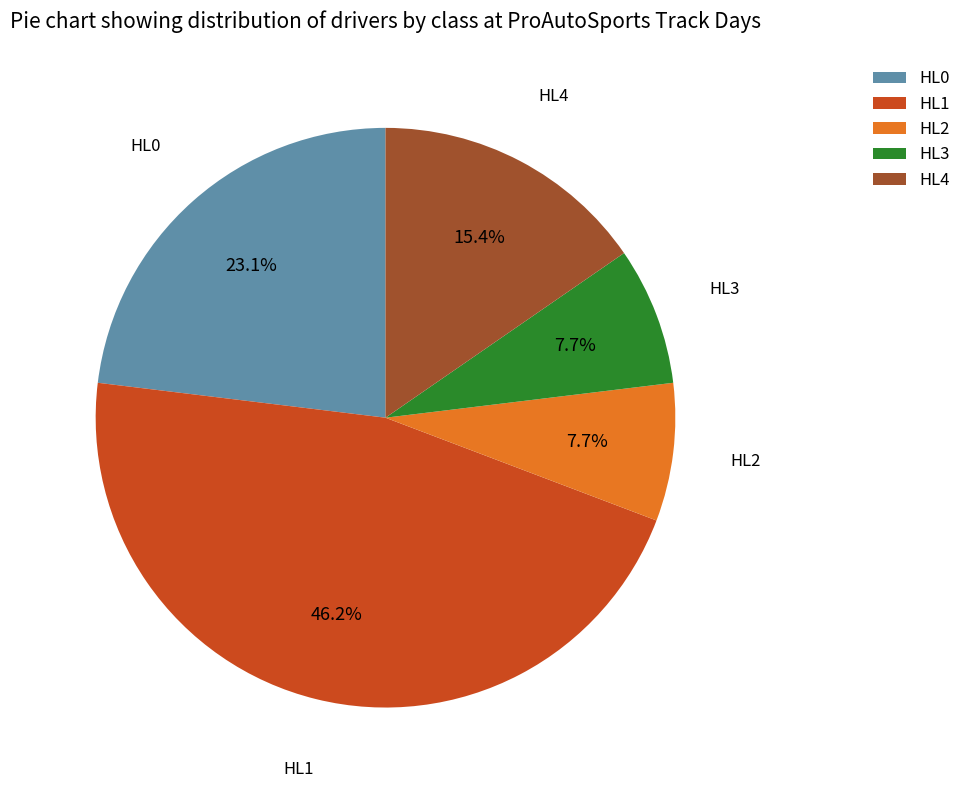

What is the largest slice in the pie chart?

HL1